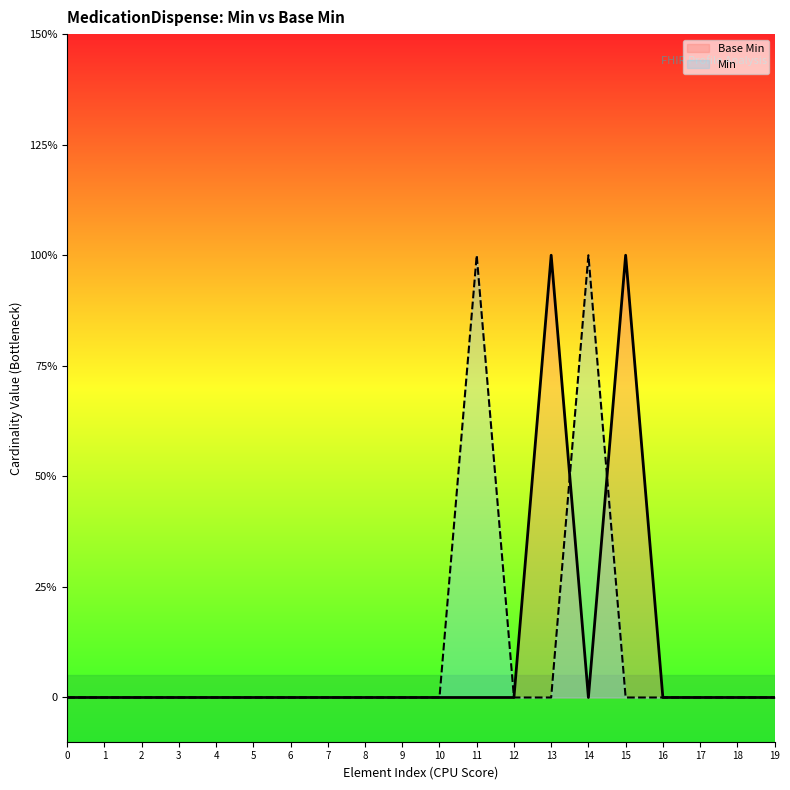

At which label does Base Min reach its peak?

13